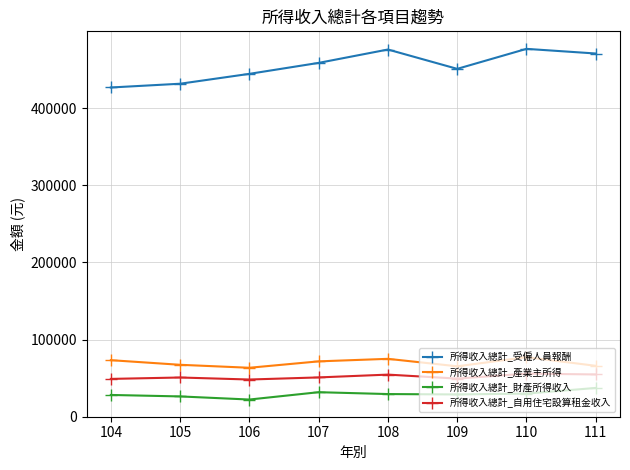

What is the maximum value for 所得收入總計_自用住宅設算租金收入?

55863